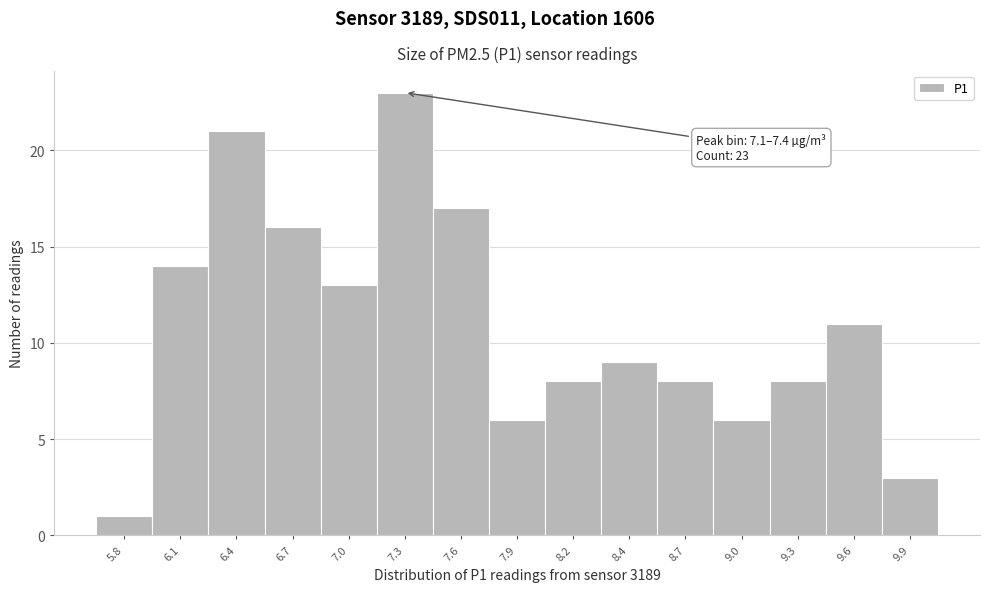

Over which range of the x-axis is the bar tallest?

7.15 to 7.45